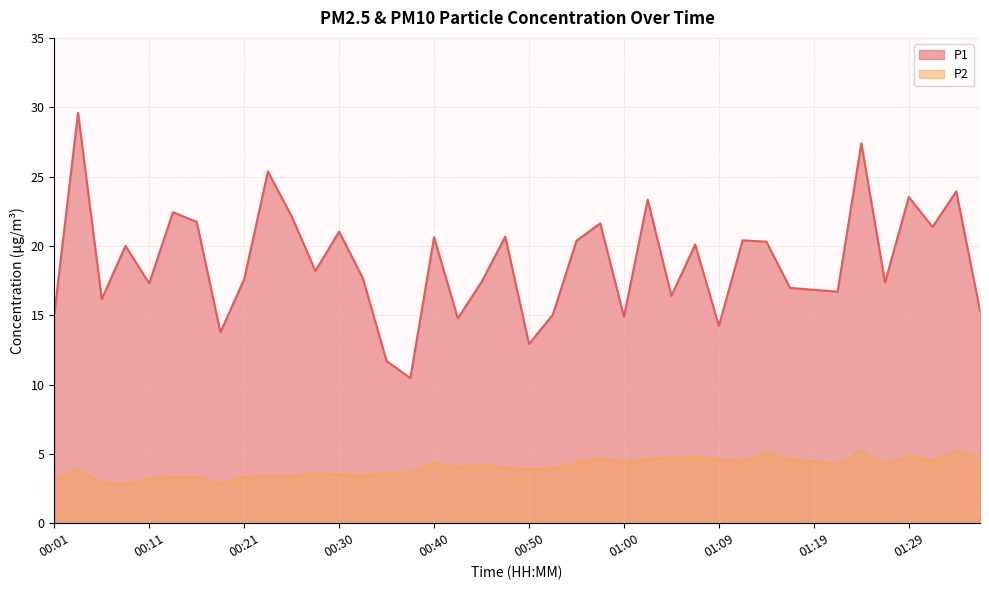

What is the total value across all series at 00:50?

16.8